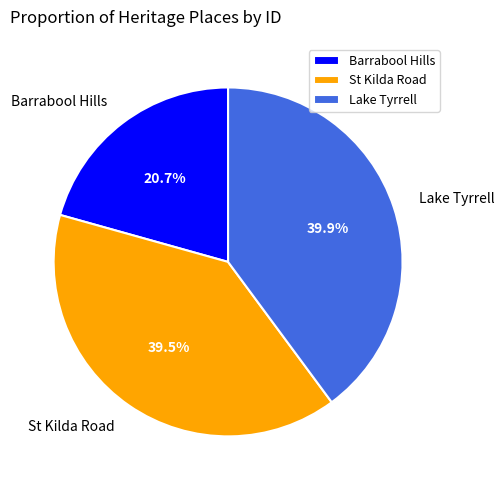

Between Barrabool Hills and Lake Tyrrell, which is larger?

Lake Tyrrell